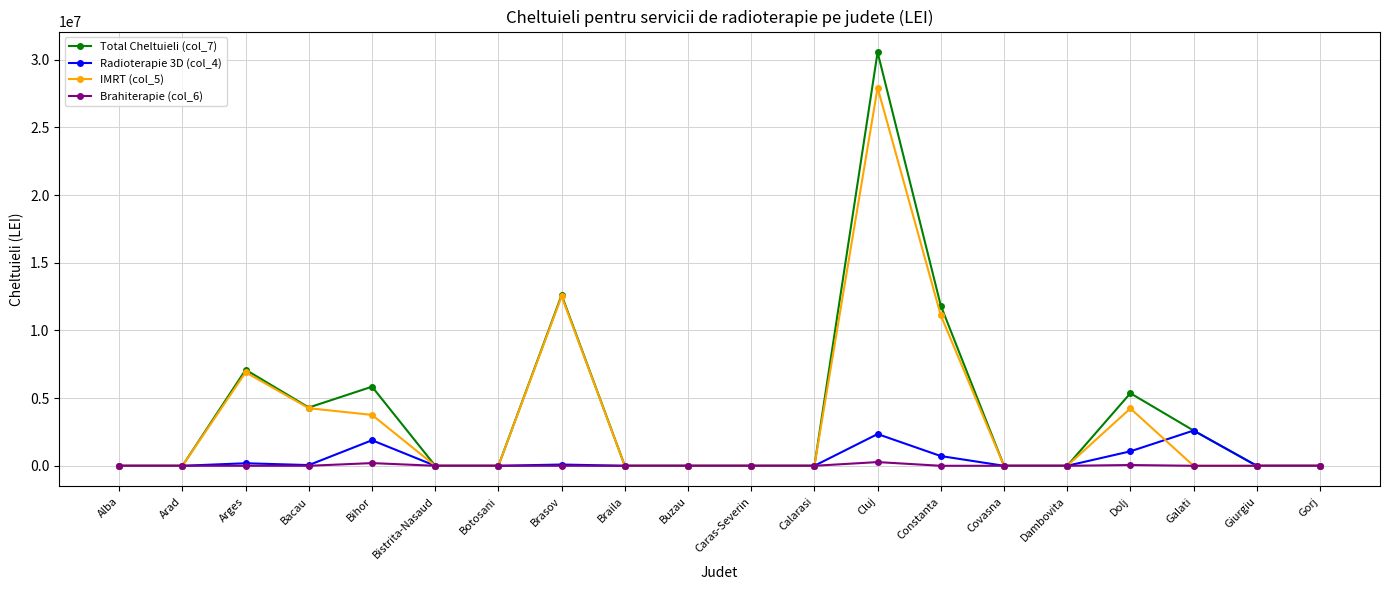

Rank the series by their maximum value, from lowest to highest.

Brahiterapie (col_6), Radioterapie 3D (col_4), IMRT (col_5), Total Cheltuieli (col_7)